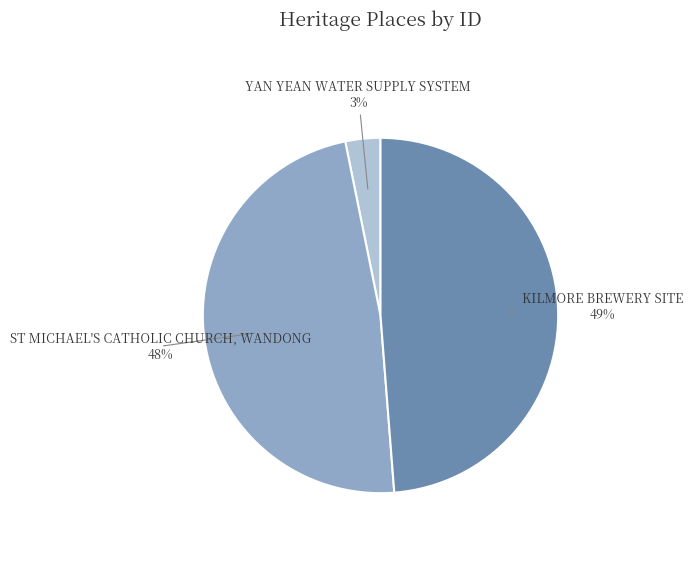

Do KILMORE BREWERY SITE and YAN YEAN WATER SUPPLY SYSTEM together represent more than half of the pie?

Yes